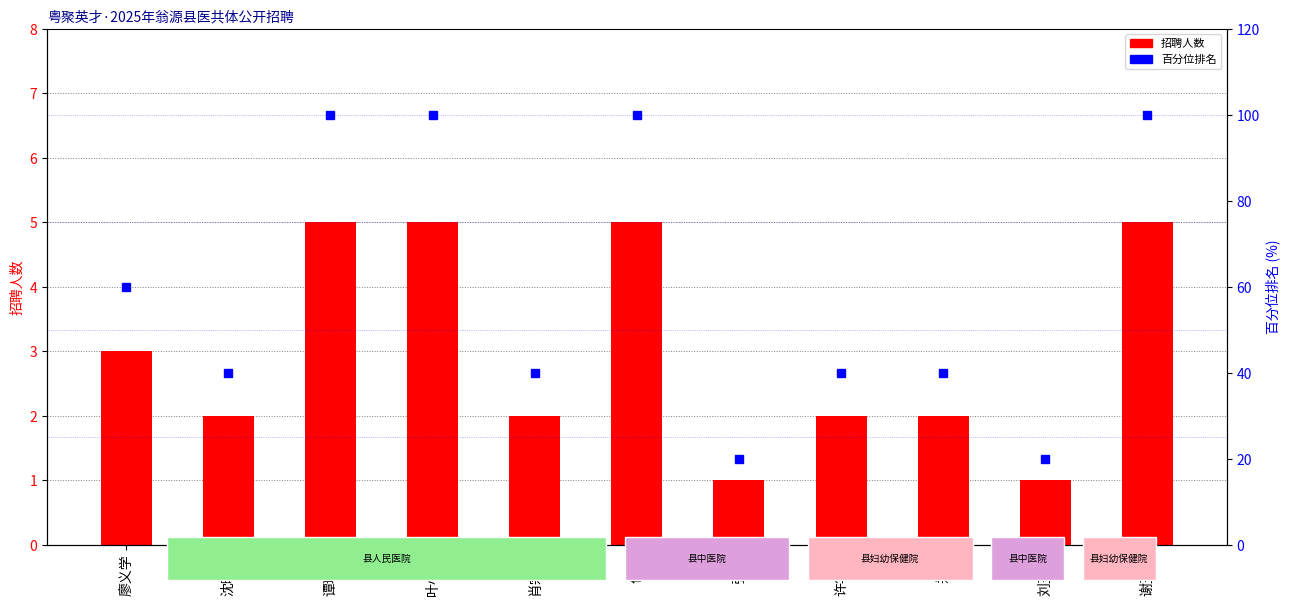

Rank the series by their maximum value, from lowest to highest.

招聘人数, 百分位排名